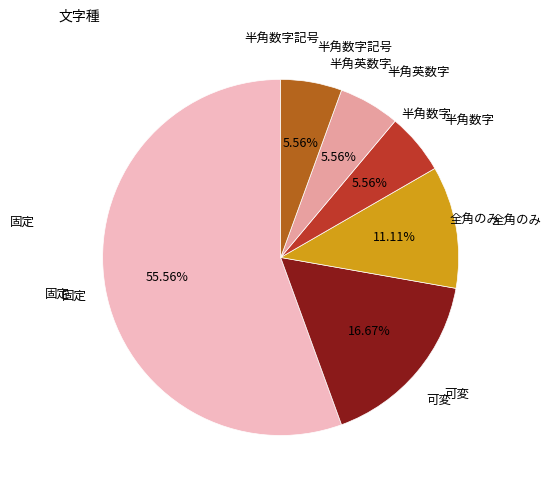

Is it true that 半角数字 is 6% of the pie?

True